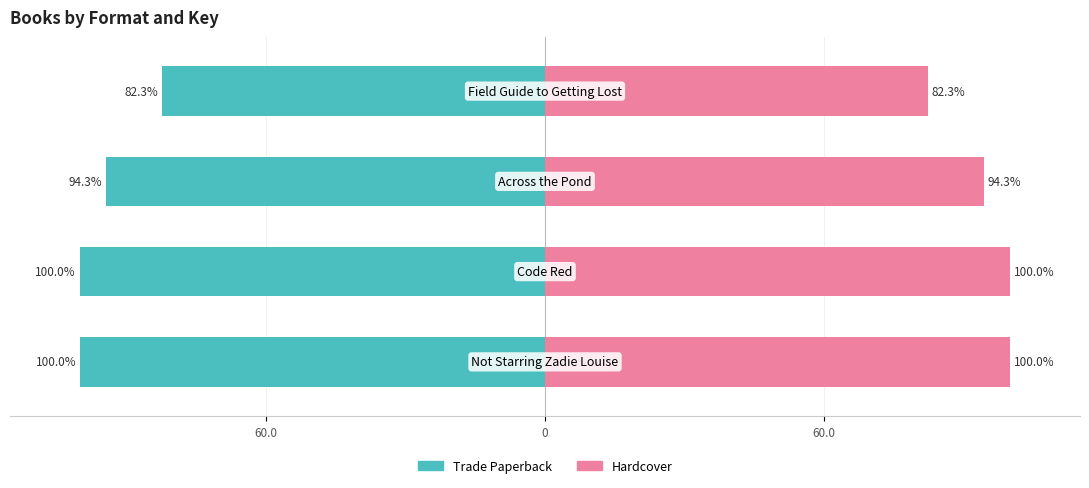

Which series has the widest spread of values?

Trade Paperback